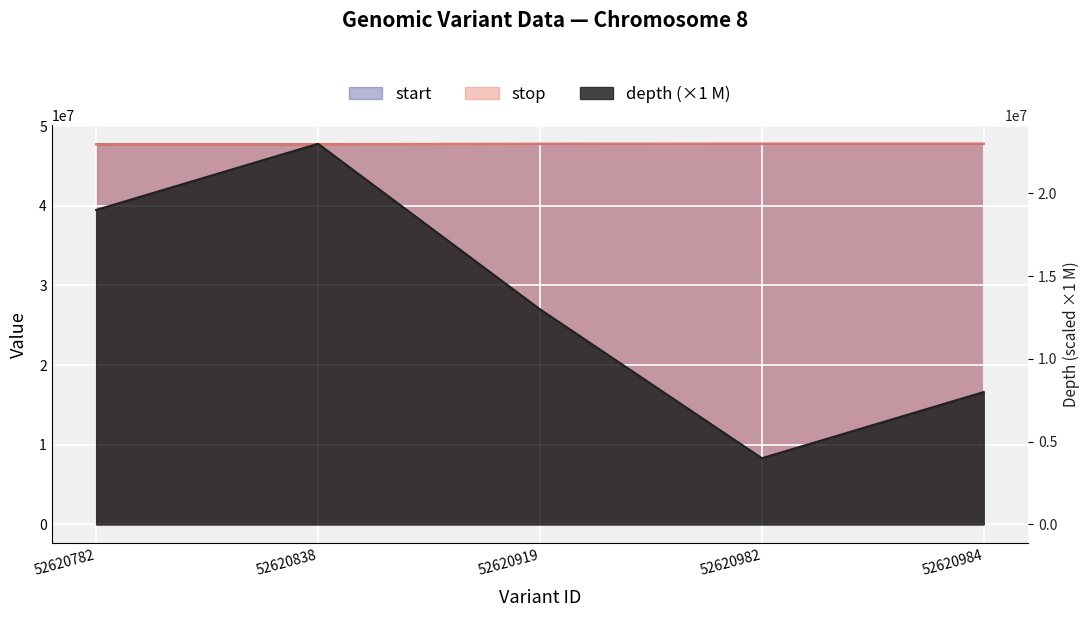

Rank the series at 52620982 from lowest to highest value.

depth, start, stop